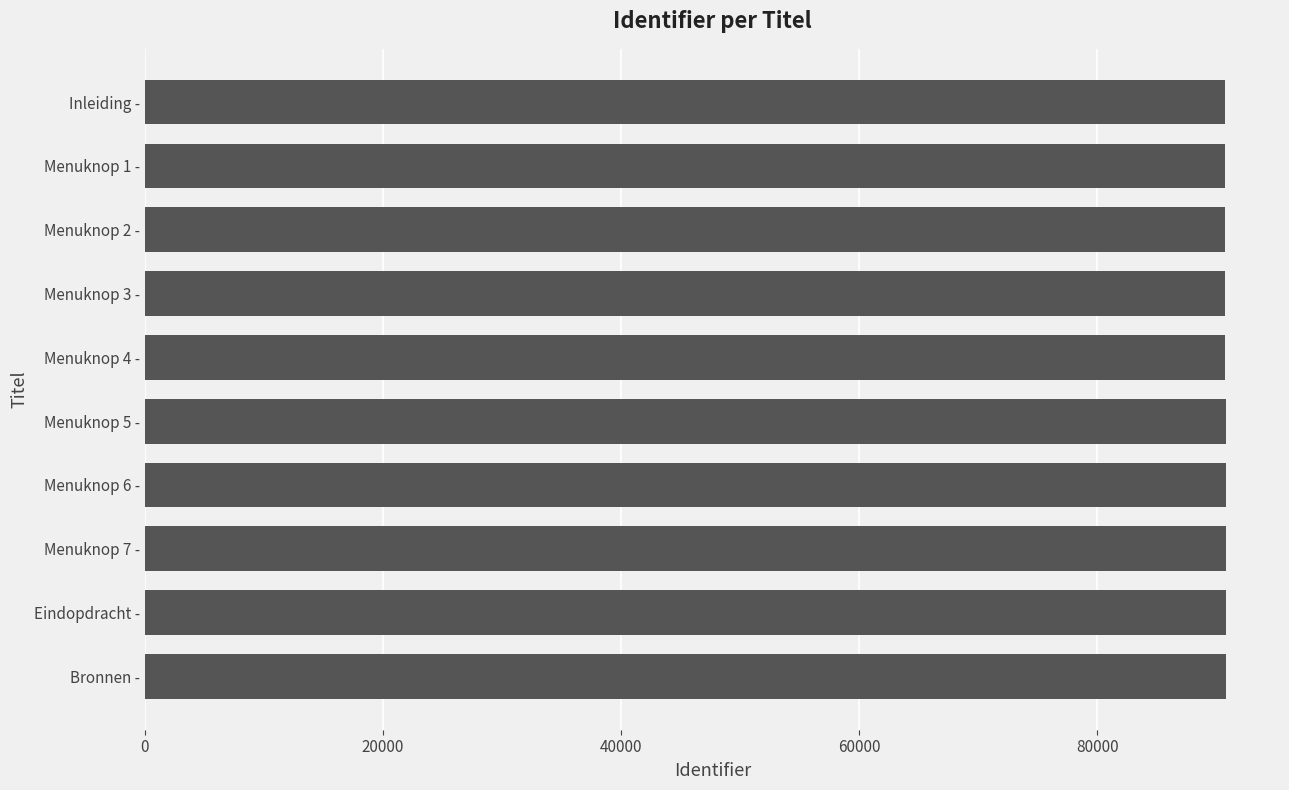

The value at Menuknop 6 - is 58331. True or false?

False